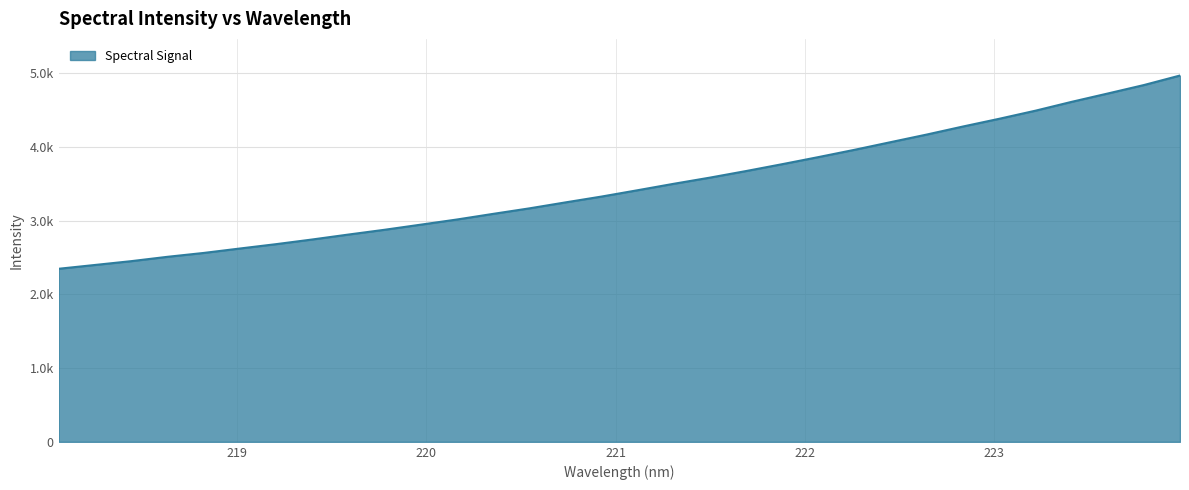

Reading left to right, extract all data points from this chart.

2347.6	2399.1	2450.7	2509.6	2562.0	2622.1	2681.2	2744.6	2811.5	2876.5	2945.8	3015.8	3092.2	3166.8	3247.9	3327.3	3413.4	3500.8	3584.5	3673.7	3767.0	3863.0	3962.0	4065.9	4169.2	4278.0	4382.5	4492.1	4611.9	4725.0	4839.7	4969.0